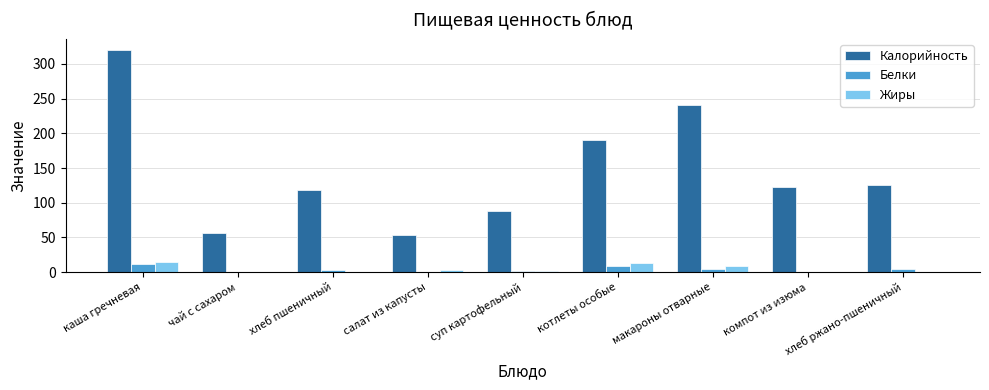

Is the value of Белки at каша гречневая greater than the value of Жиры at хлеб пшеничный?

Yes